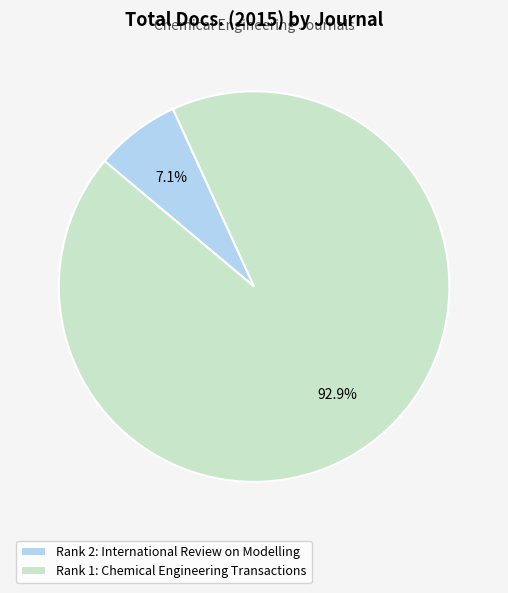

Rank the categories by value from lowest to highest.

Rank 2: International Review on Modelling, Rank 1: Chemical Engineering Transactions